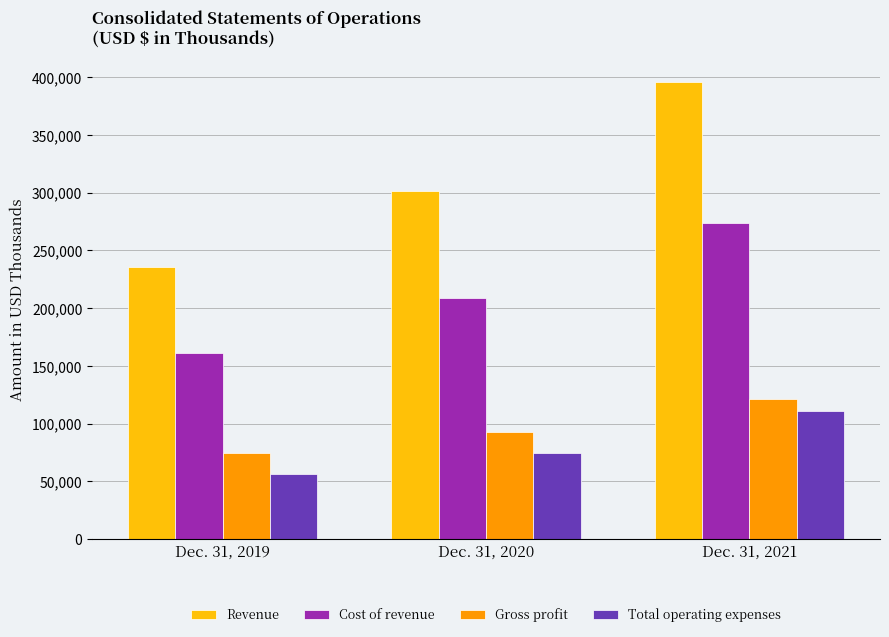

How many distinct data groups are displayed?

4